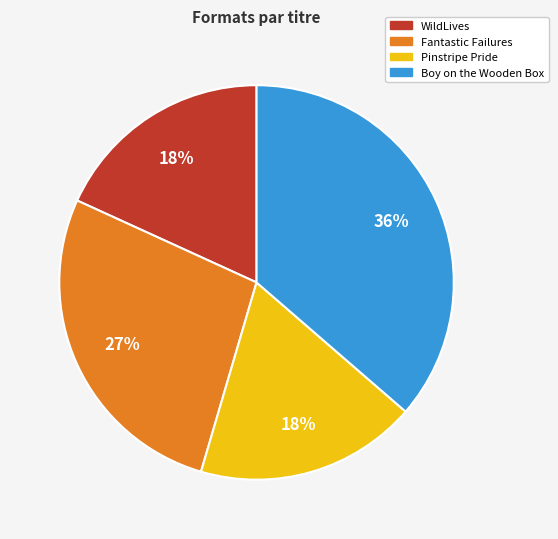

To the nearest percent, what is the difference between the Boy on the Wooden Box and WildLives slice percentages?

18%